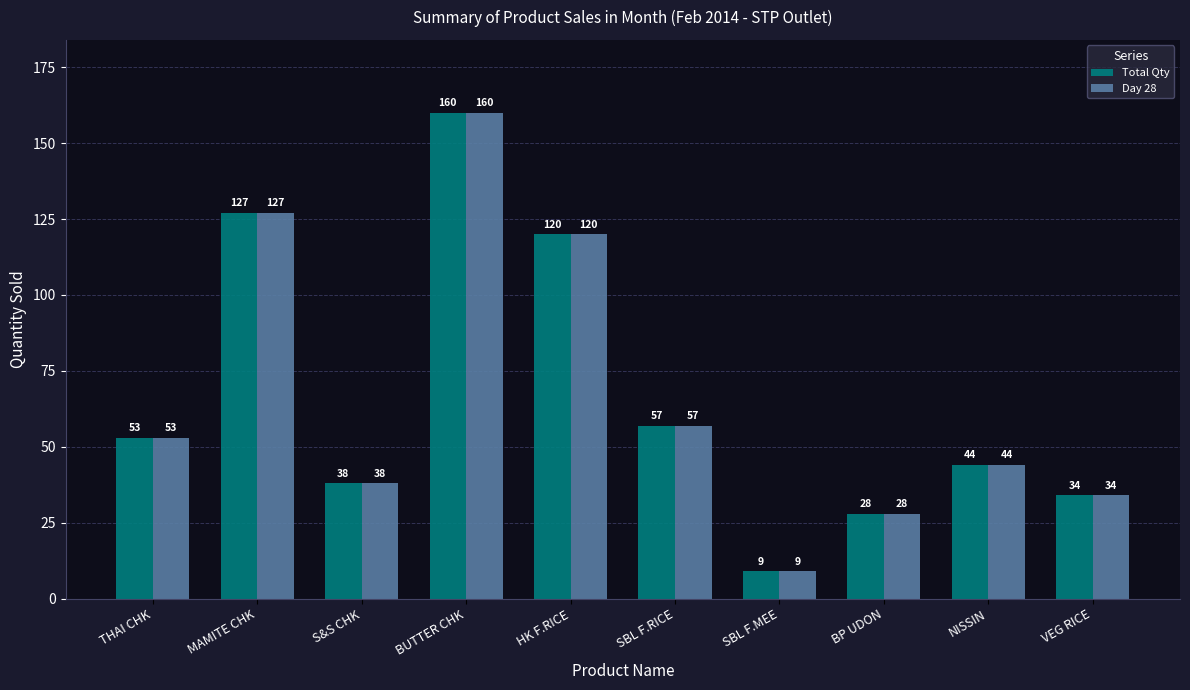

What is the difference between the Total Qty values at BUTTER CHK and MAMITE CHK?

33